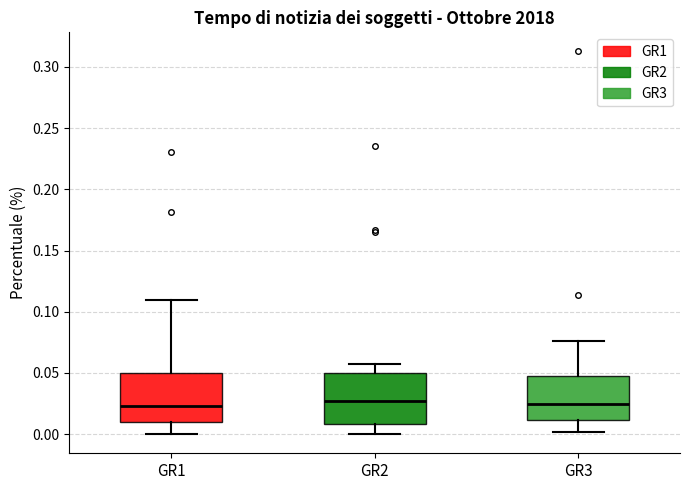

Where does the upper whisker of the box for GR2 end on the y-axis? The values are not printed on the chart, so give them approximately, as read against the axis.

0.055